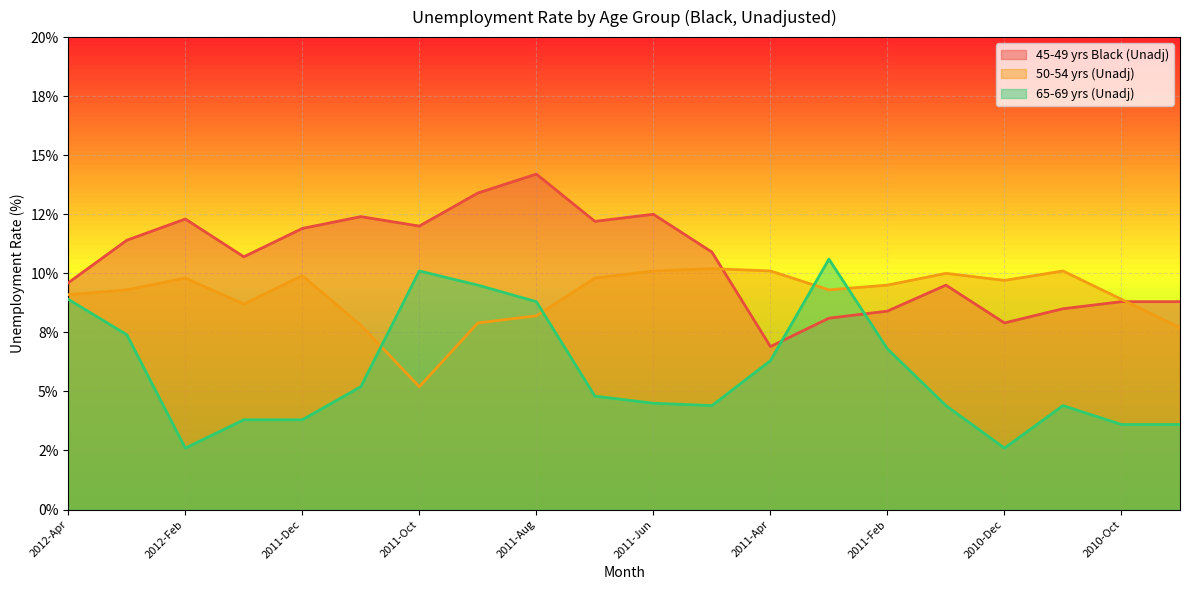

Which series has the largest total across all categories?

45-49 yrs Black (Unadj)